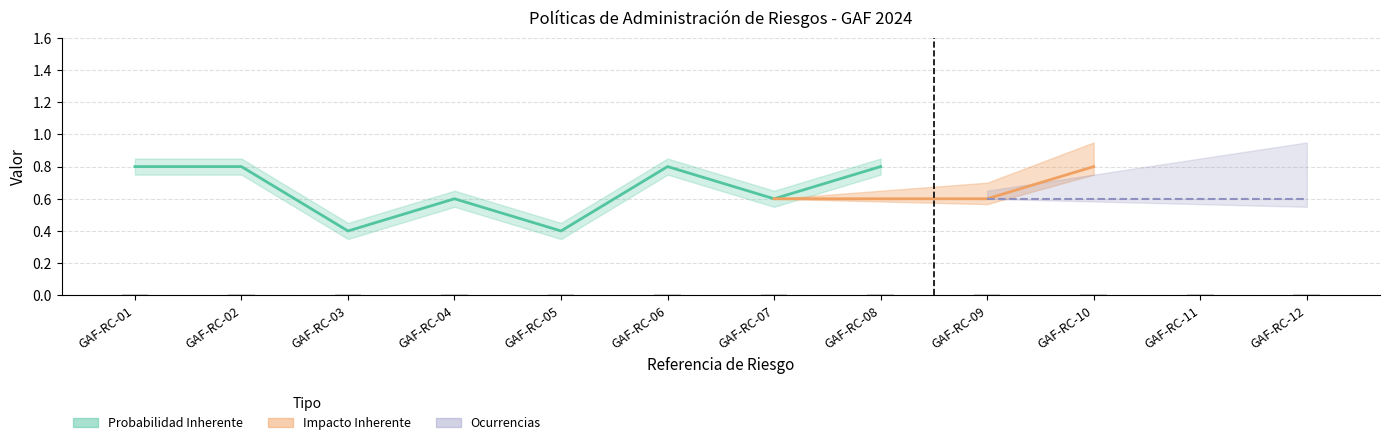

Is the value of Ocurrencias at GAF-RC-02 greater than the value of Impacto Inherente at GAF-RC-11?

No